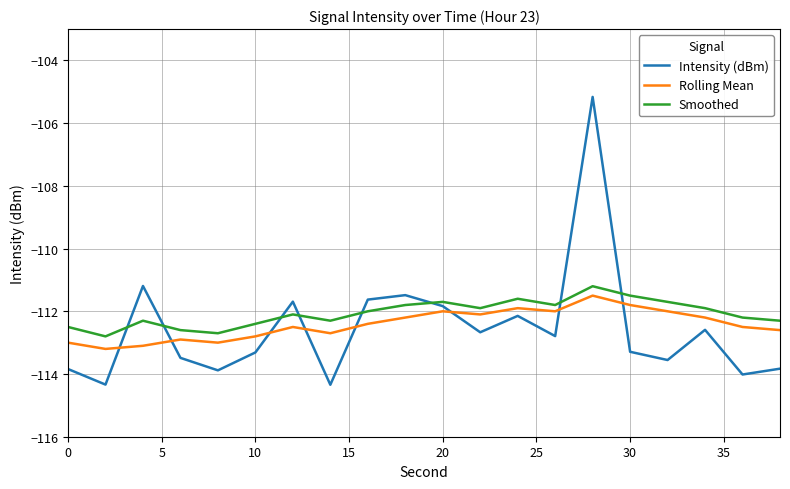

Which series has the widest spread of values?

Intensity (dBm)